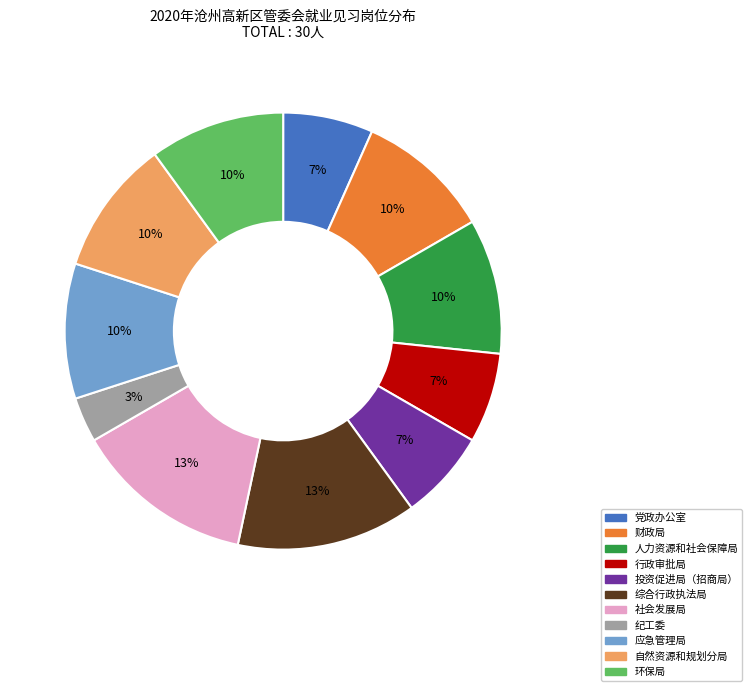

Does 投资促进局（招商局） account for over 50% of the chart?

No